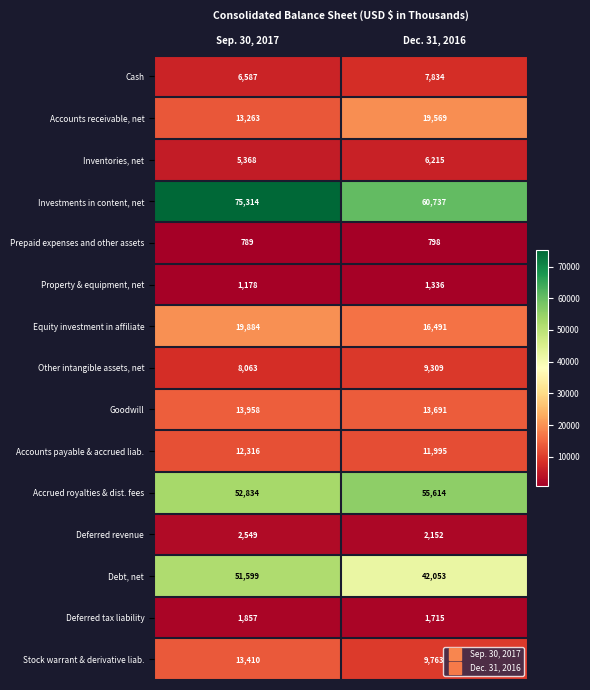

The value of Goodwill at Dec. 31, 2016 is 3070. True or false?

False